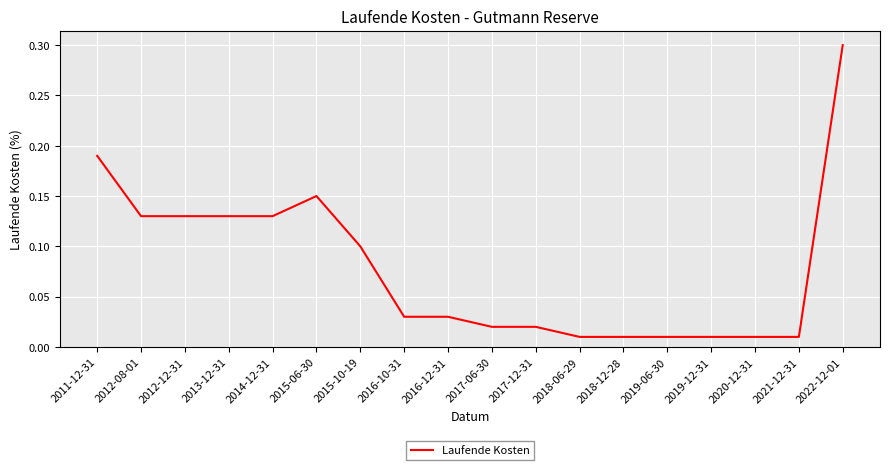

What is the maximum value shown in the chart?

0.3